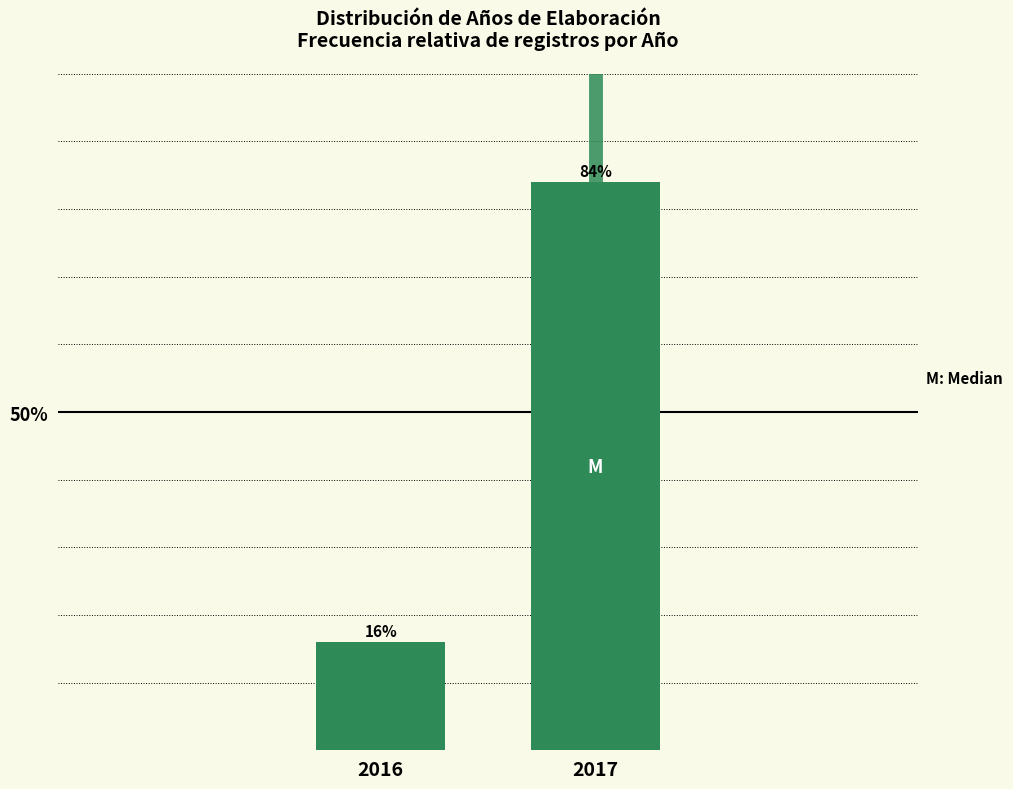

Reading right to left, transcribe all the data shown in this chart.

84	16